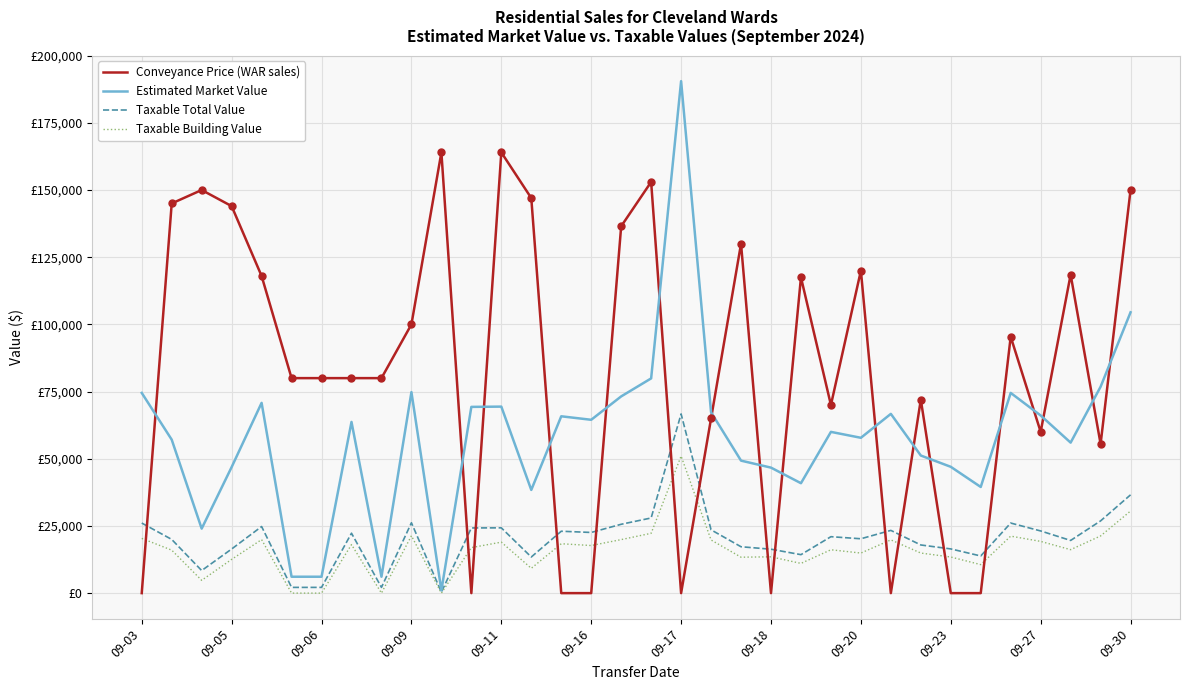

At which category is the sum across all series the highest?

09-30